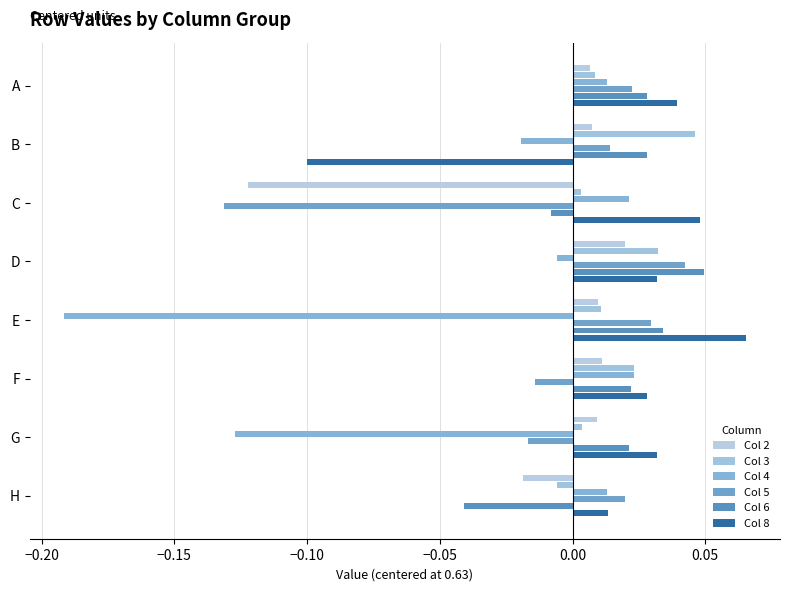

How many values in the Col 2 series exceed 0?

6